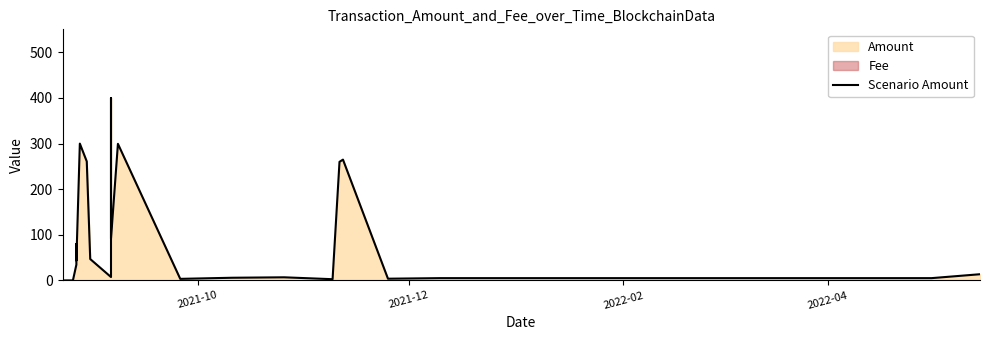

Reading right to left, transcribe all the data shown in this chart.

13.6	5.0	5.0	3.8	264.9	260.0	2.7	6.8	5.8	3.4	299.5	91.7	400.0	7.4	46.9	260.9	300.0	43.6	80.0	34.6	0.0	0.0	3.0	500.5